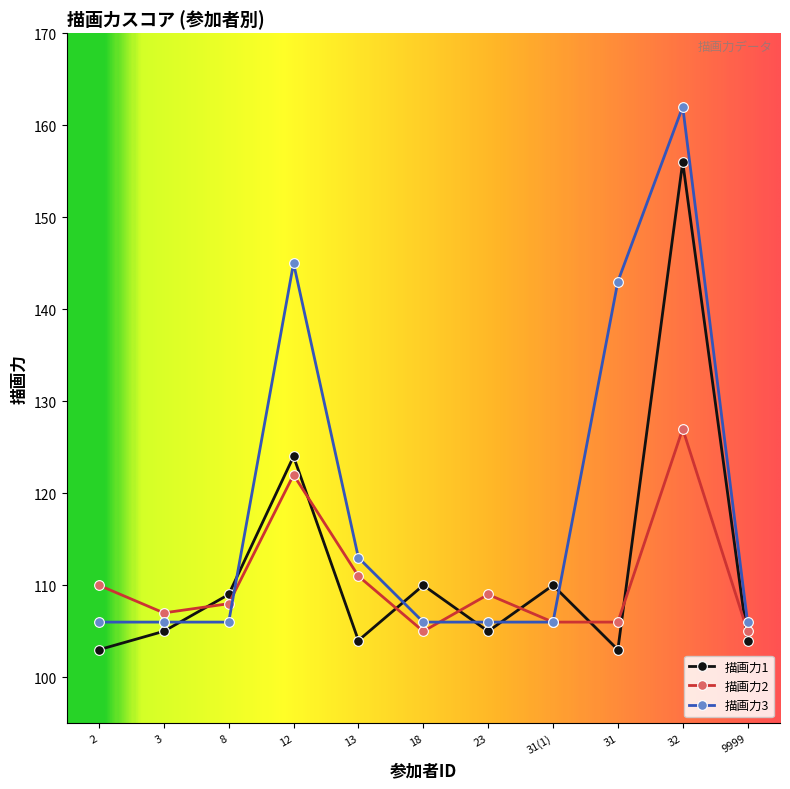

Does the chart display data point markers on the line(s)?

Yes